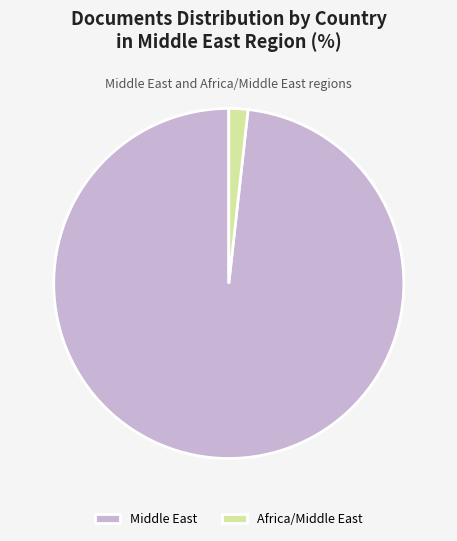

Is it true that Middle East is 98% of the pie?

True